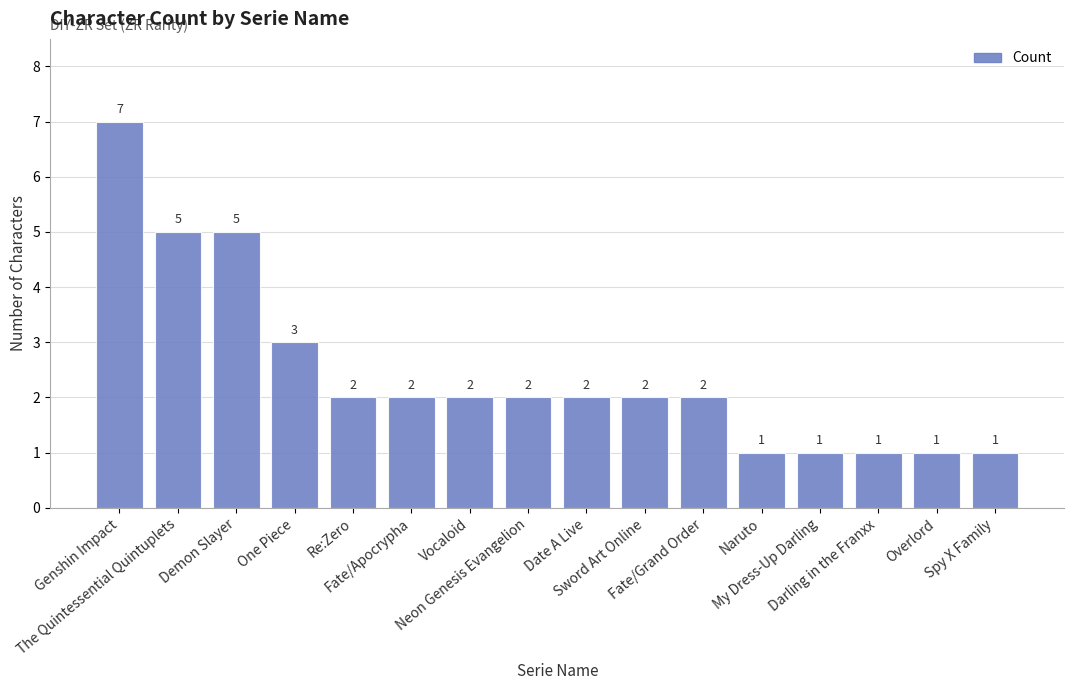

What is the sum of all values?

39